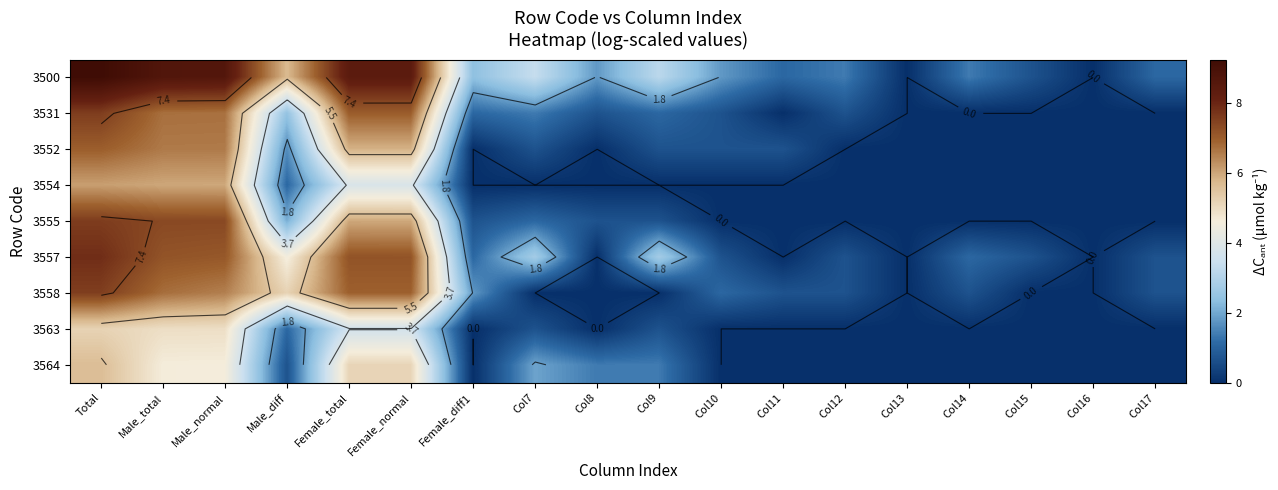

The value of 3558 at Total is 4.2. True or false?

False